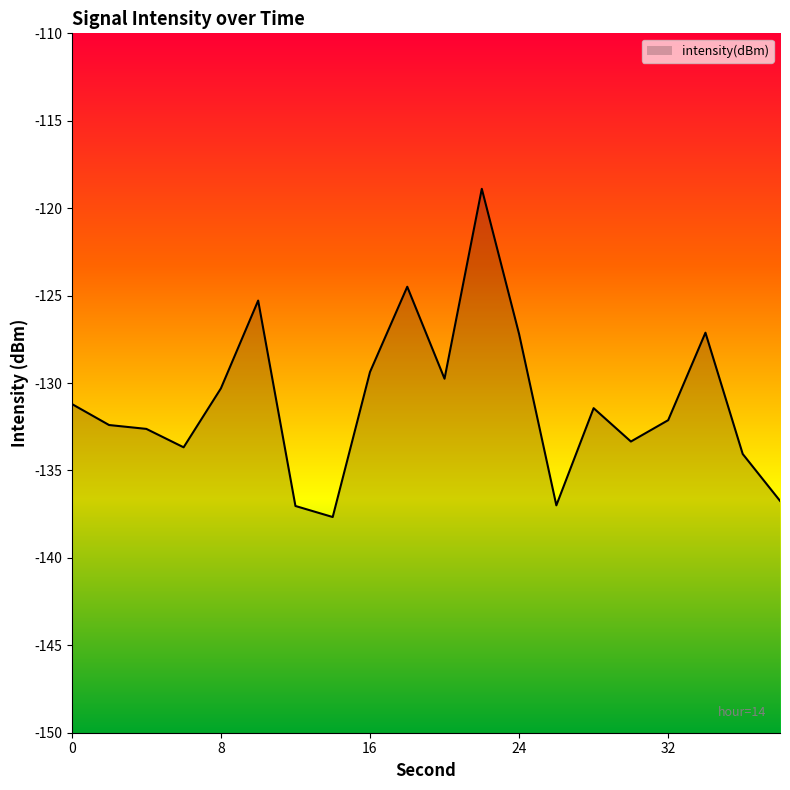

What is the difference between the values at 32 and 36?

1.9